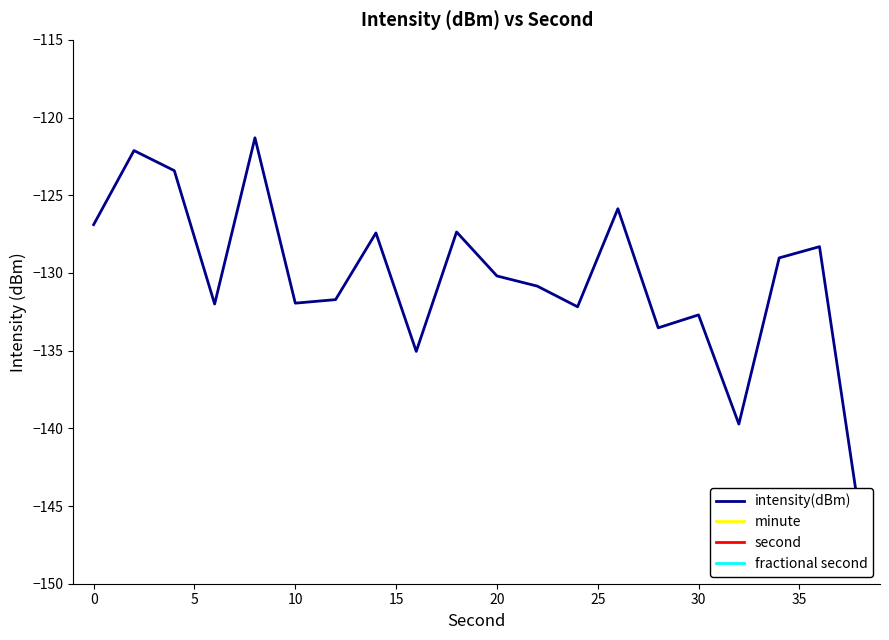

What is the average value of the intensity(dBm) series?

-130.4